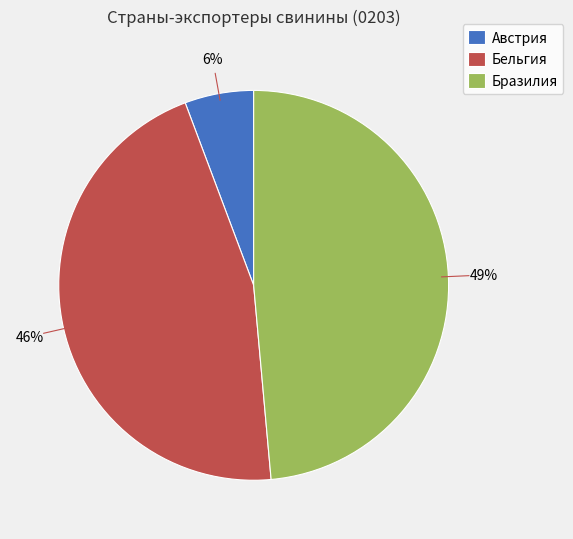

True or false: Бразилия accounts for 49% of the total.

True